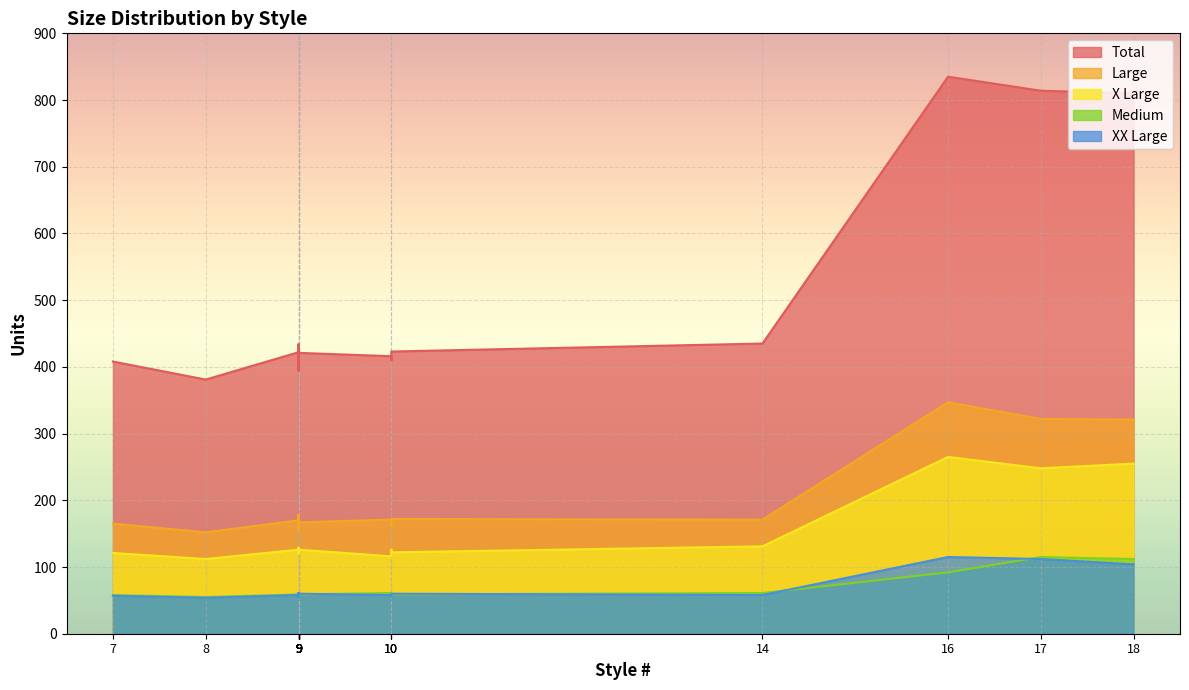

What is the minimum value for Medium?

53